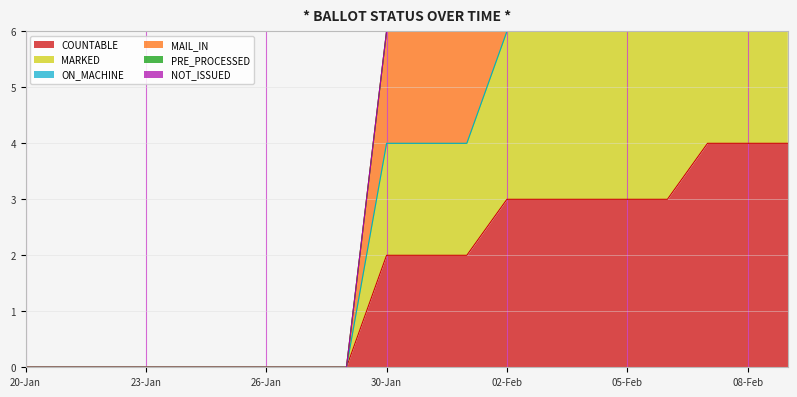

At how many categories does at least one series exceed 4?

8